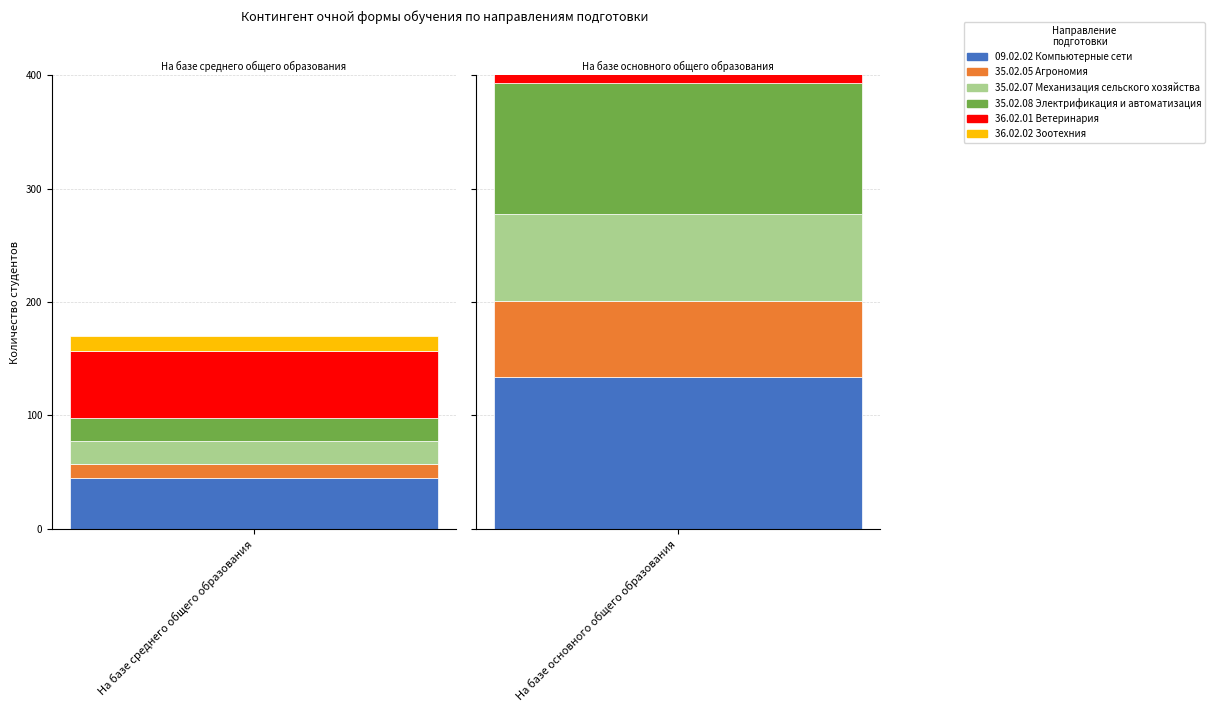

Count the number of categories in the chart.

2